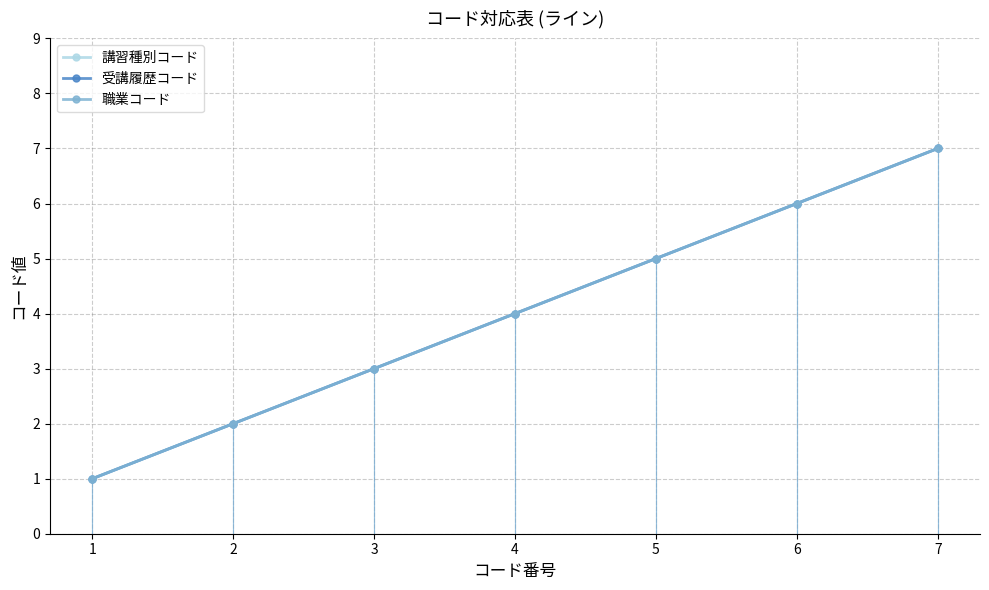

What is the value of the 受講履歴コード point at the 1st from the left?

1